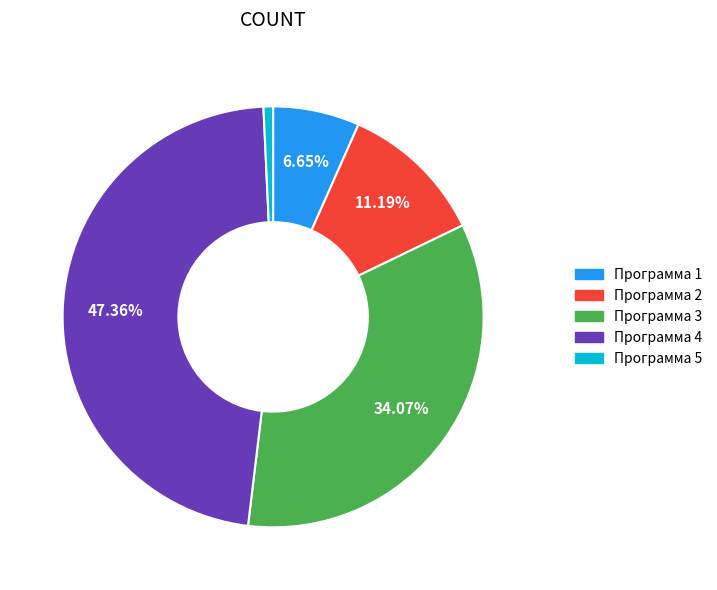

Is there a majority slice in this chart?

No